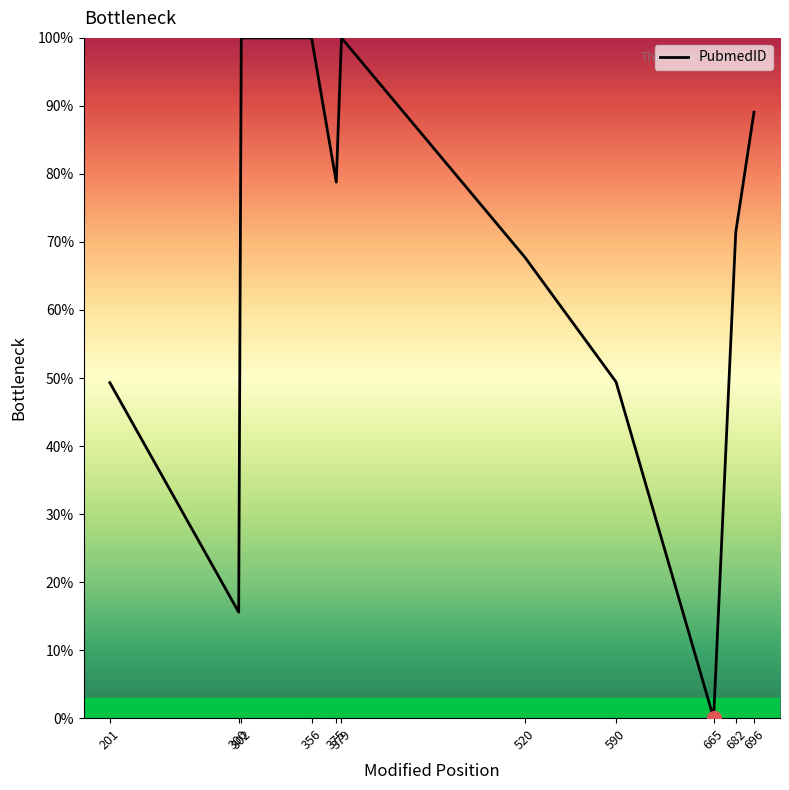

Where does the data first go above 71?

302